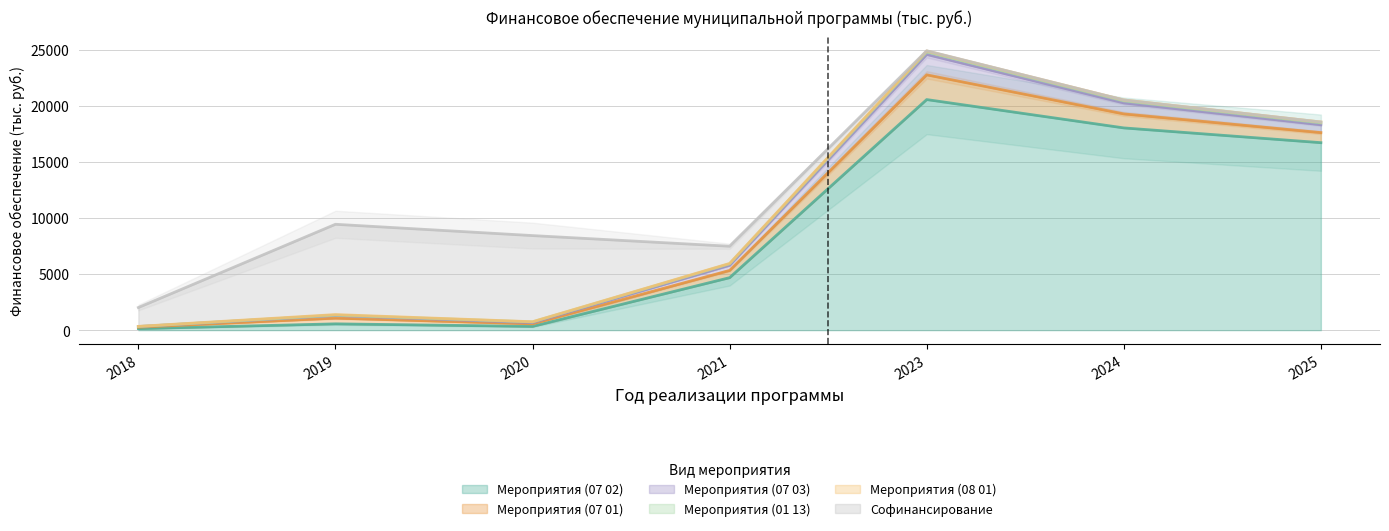

In Мероприятия (08 01), how many points are lower than both neighbors (excluding endpoints)?

1